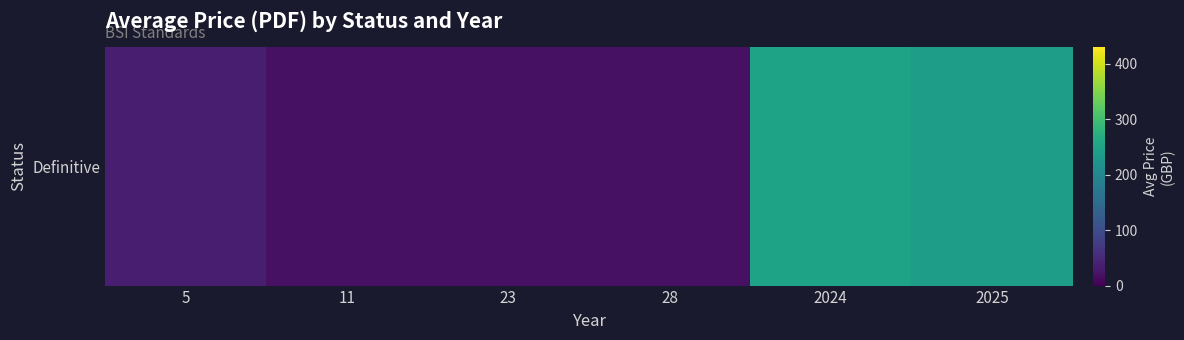

Which label corresponds to the smallest value in the chart?

11